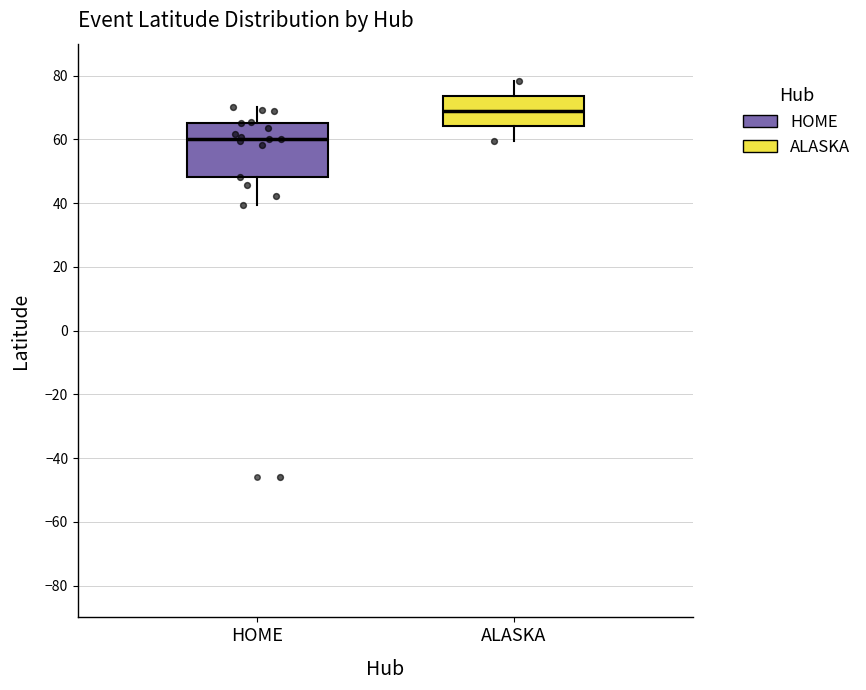

Reading left to right, transcribe this box plot: for each box, give where its median line is, the range the box spans, and where its two whiskers end, as read against the y-axis. The values are not printed on the chart, so give them approximately, as read against the axis.

HOME: median 60, box 48 to 66, whiskers 40 to 70
ALASKA: median 68, box 64 to 74, whiskers 60 to 78